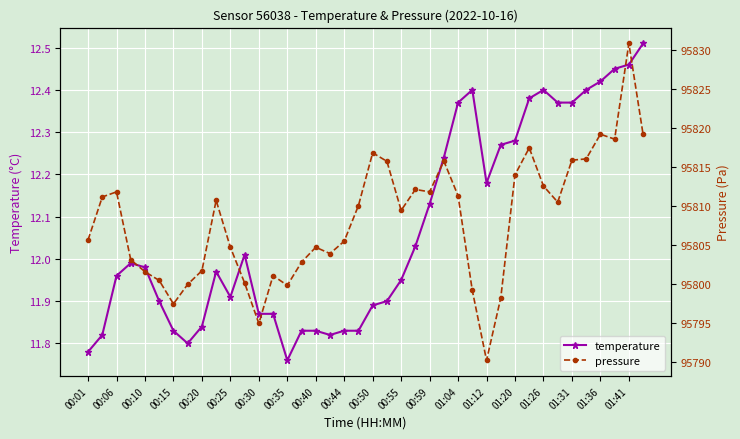

The value of temperature at 01:31 is 7.9. True or false?

False